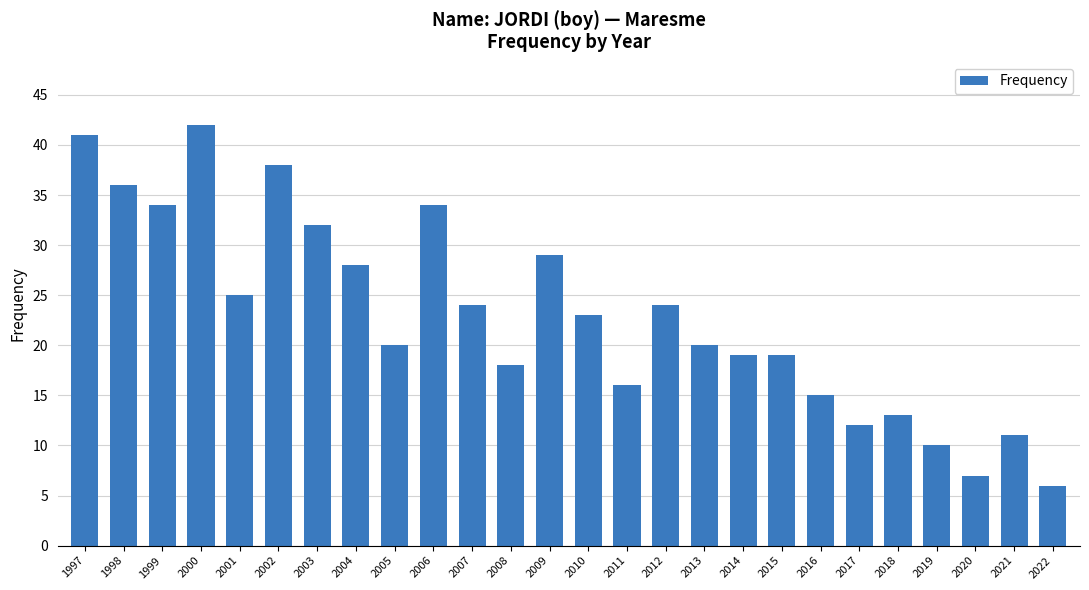

Read the value at 2005.

20